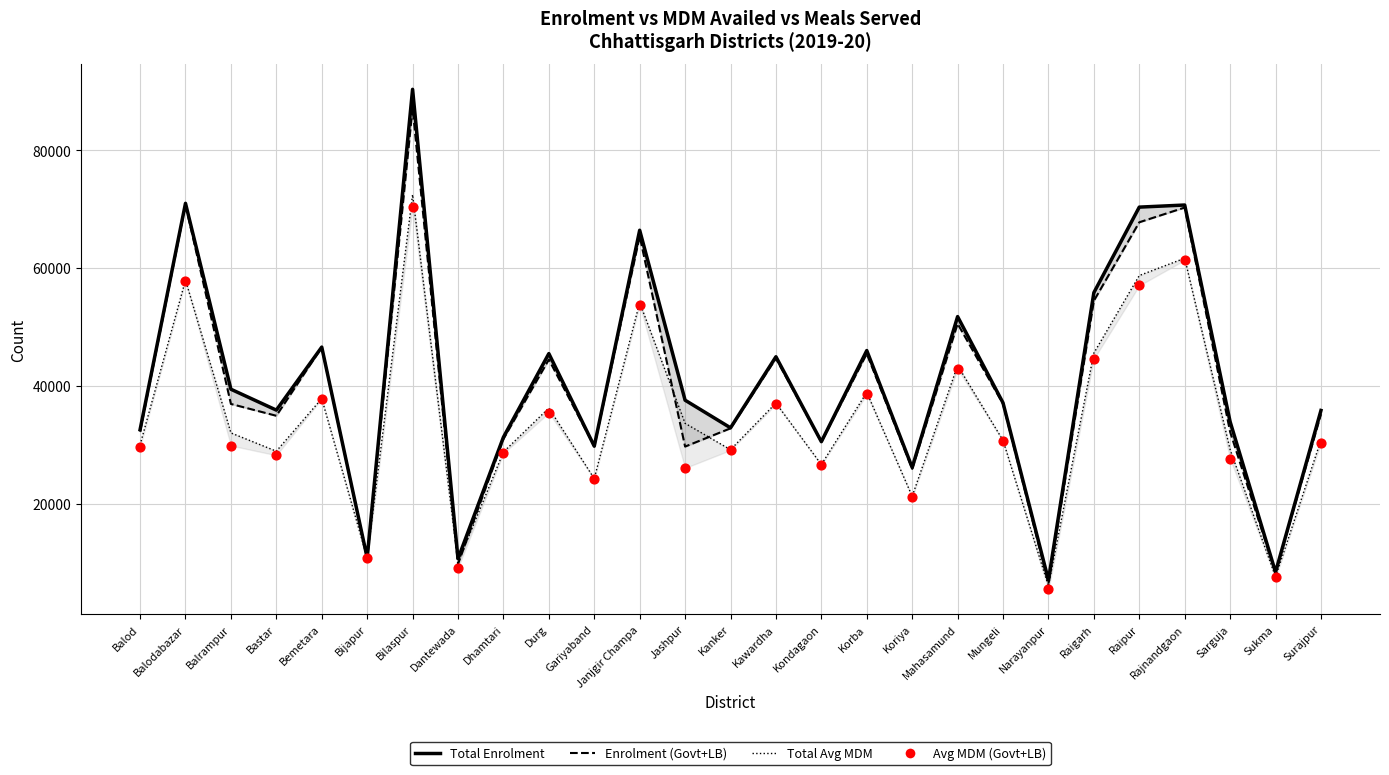

Which series reaches the maximum Y coordinate?

Total Enrolment